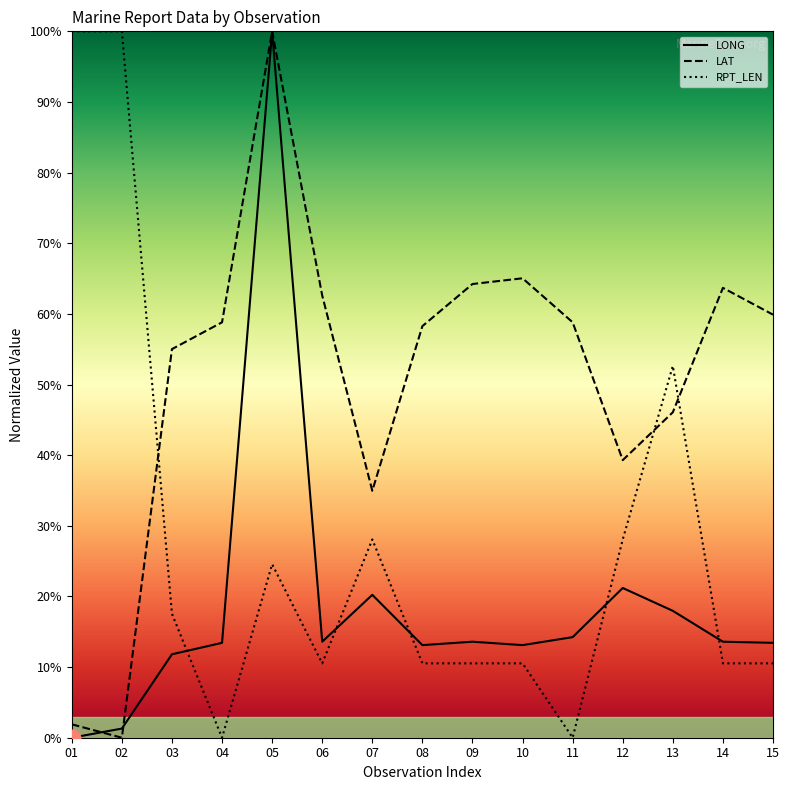

In LONG, how many points are lower than both neighbors (excluding endpoints)?

3